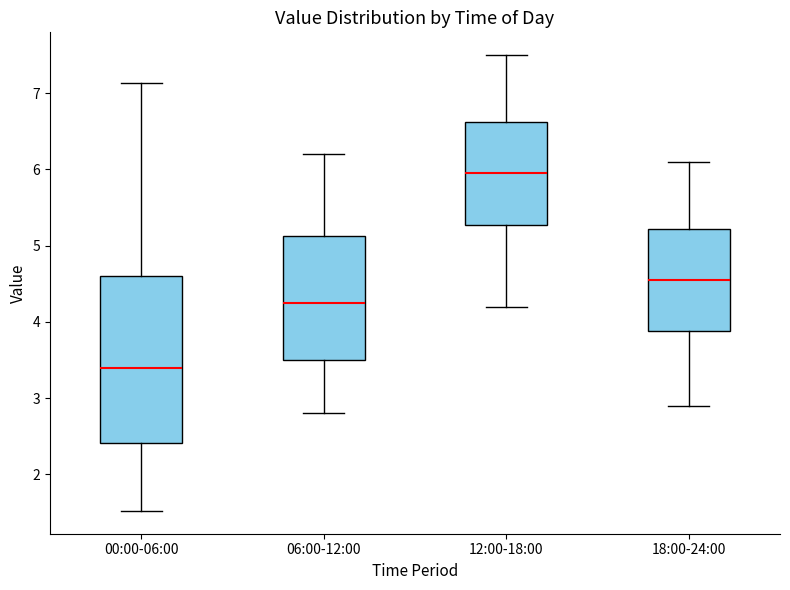

Reading left to right, read every box against the y-axis: the position of its median line, the range the box covers, and the ends of its whiskers. The values are not printed on the chart, so give them approximately, as read against the axis.

00:00-06:00: median 3.4, box 2.4 to 4.6, whiskers 1.5 to 7.1
06:00-12:00: median 4.3, box 3.5 to 5.1, whiskers 2.8 to 6.2
12:00-18:00: median 6.0, box 5.3 to 6.6, whiskers 4.2 to 7.5
18:00-24:00: median 4.6, box 3.9 to 5.2, whiskers 2.9 to 6.1